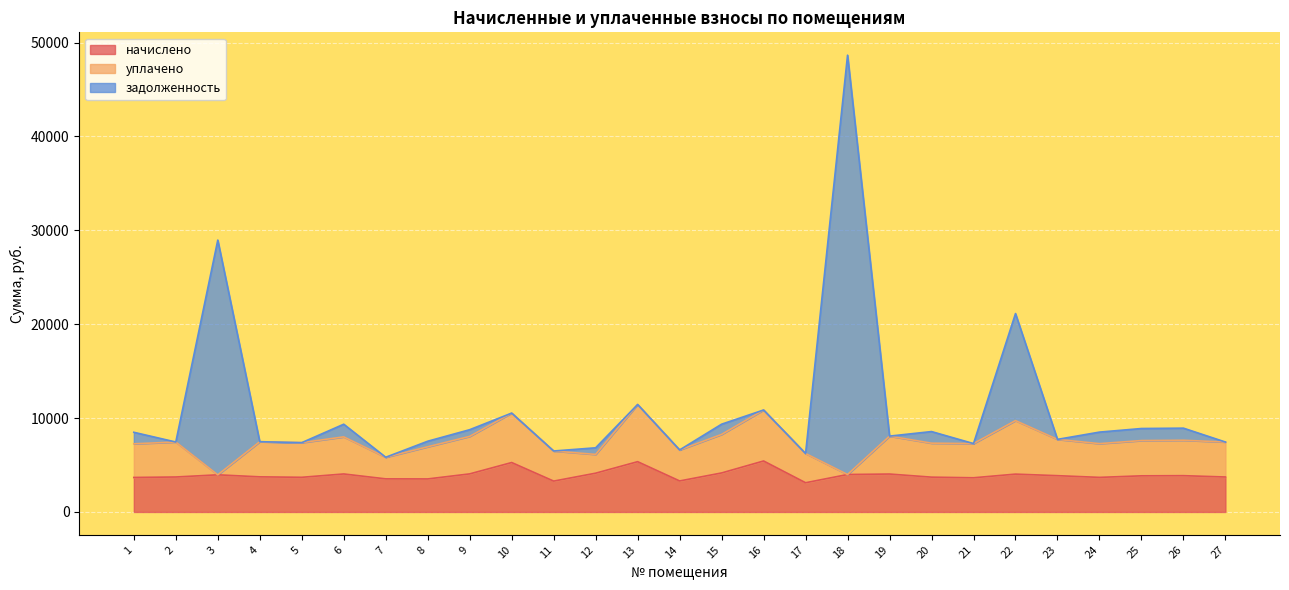

Which category has the lowest value in the начислено series?

17